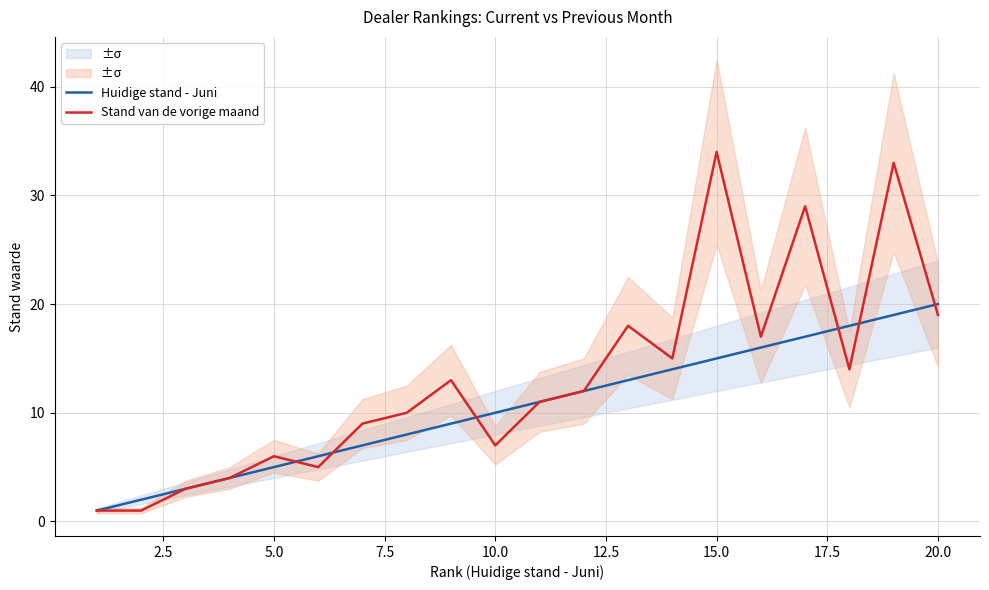

The Huidige stand - Juni series shows 3 at 5.0. True or false?

False